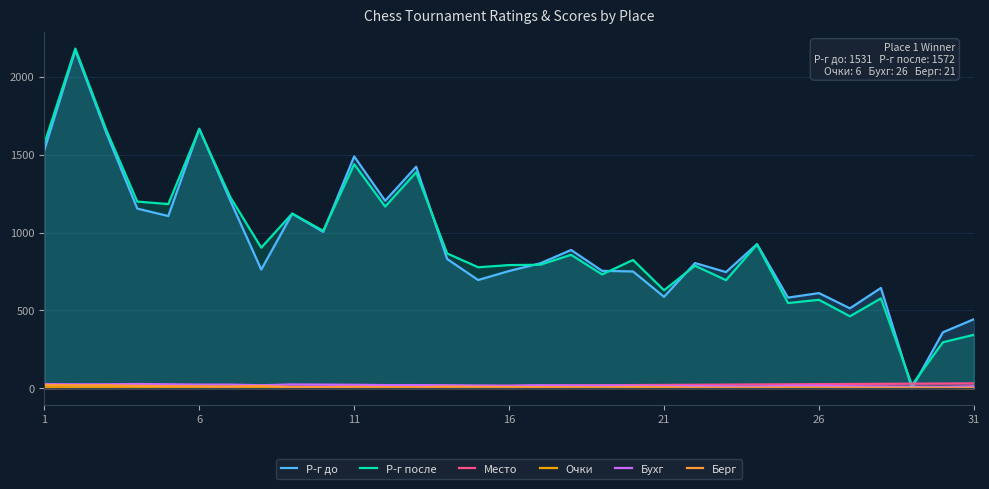

Which series has the widest spread of values?

Р-г до